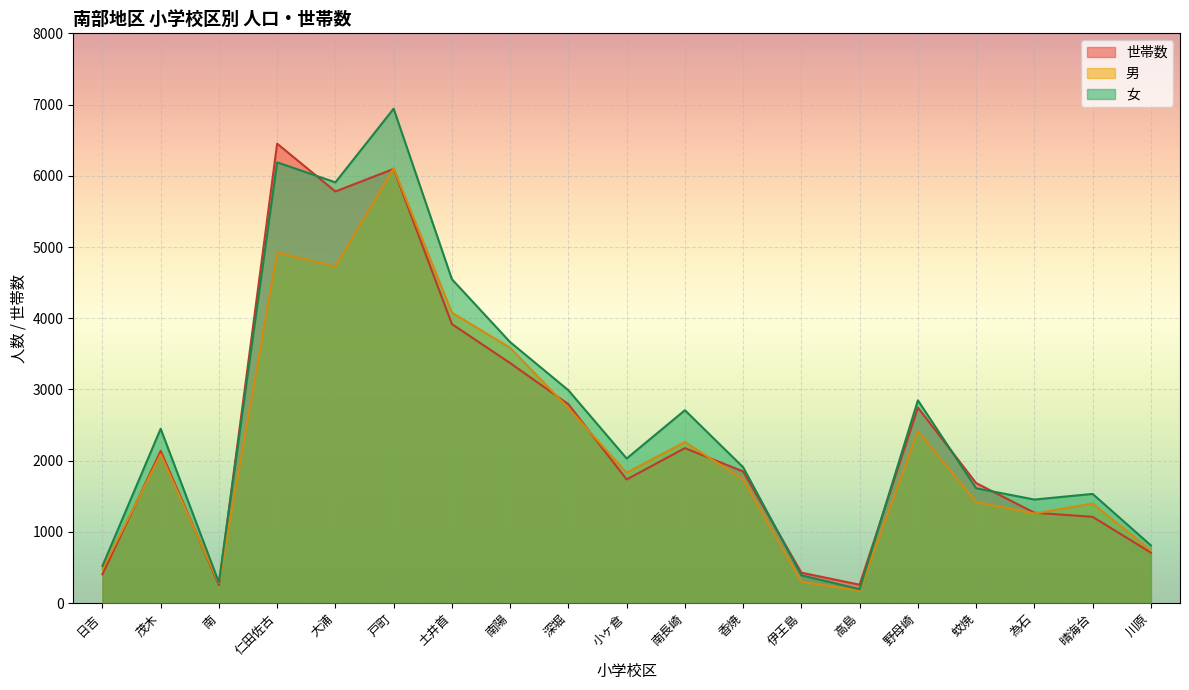

Is it true that 女 equals 711 at 為石?

False